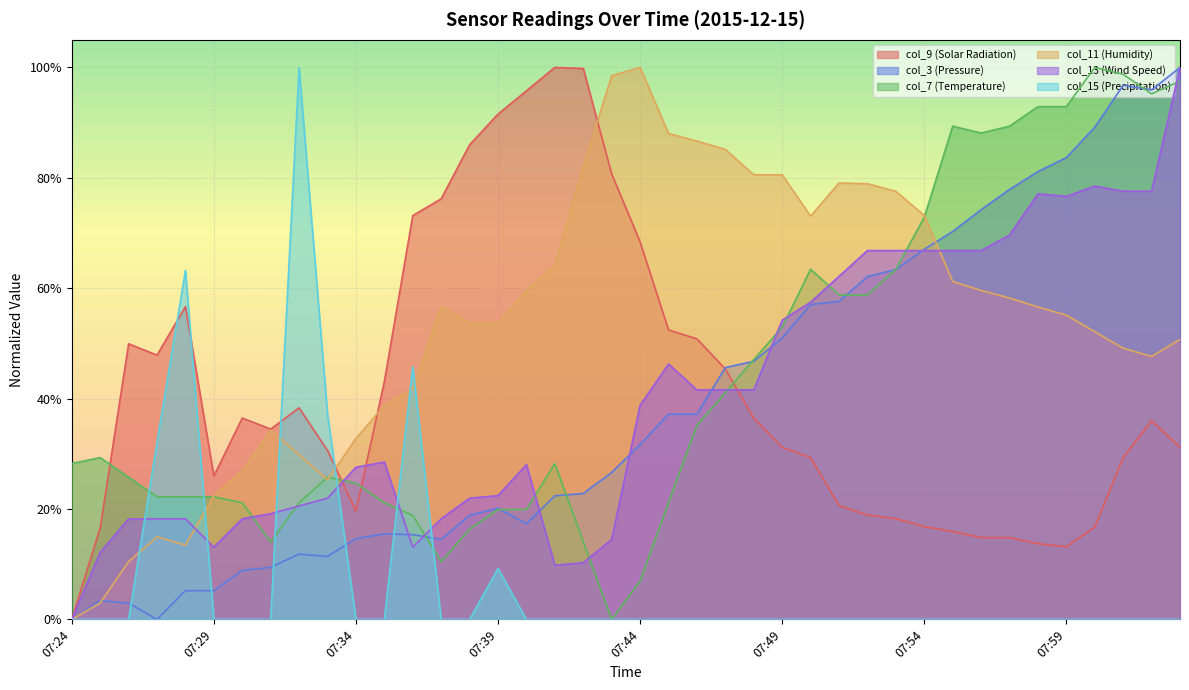

Which series has the largest range (max minus min)?

col_9 (Solar Radiation)